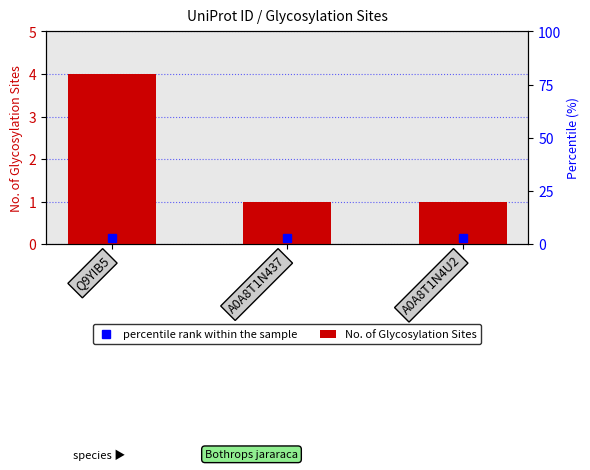

How many bars are there in total?

3